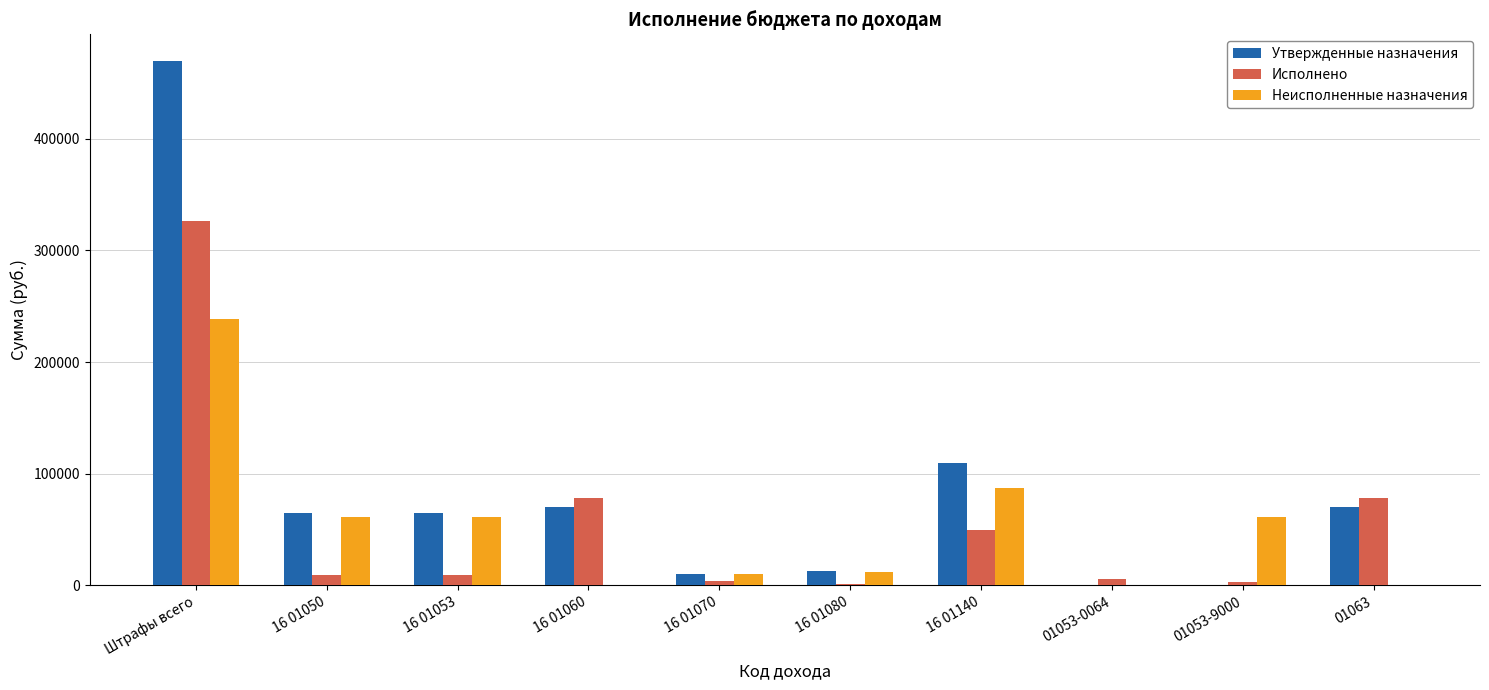

Is the value of Утвержденные назначения at 01053-9000 greater than the value of Исполнено at 16 01053?

No